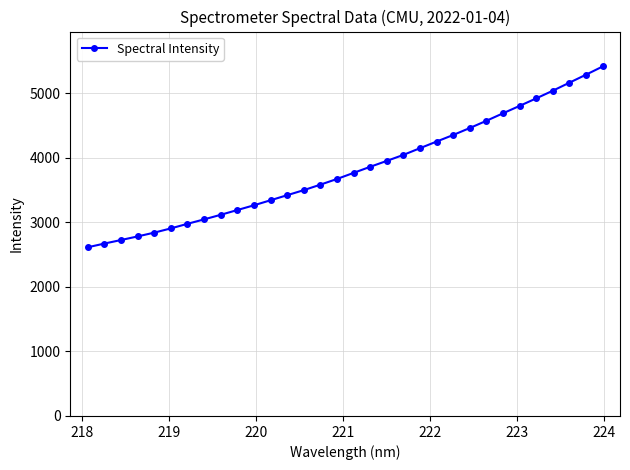

True or false: there are more than 0 points higher than both neighbors.

False